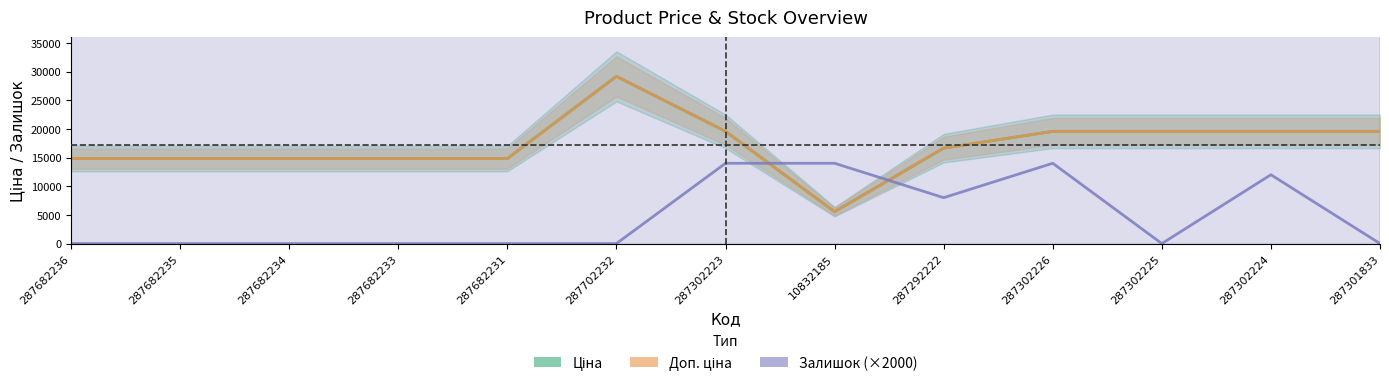

Which series has the widest spread of values?

Ціна